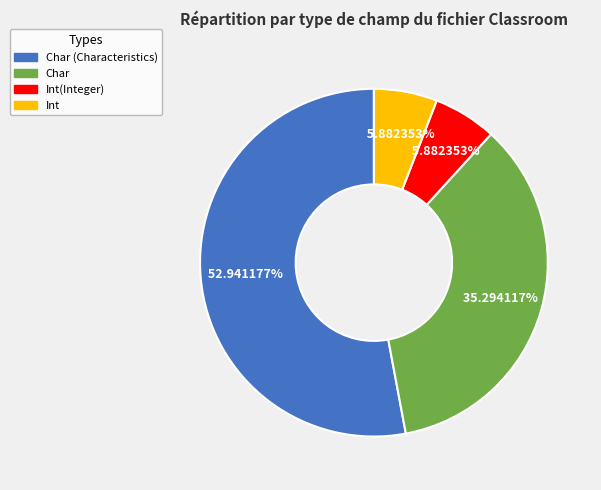

What percentage is the Int(Integer) slice, to the nearest percent?

6%